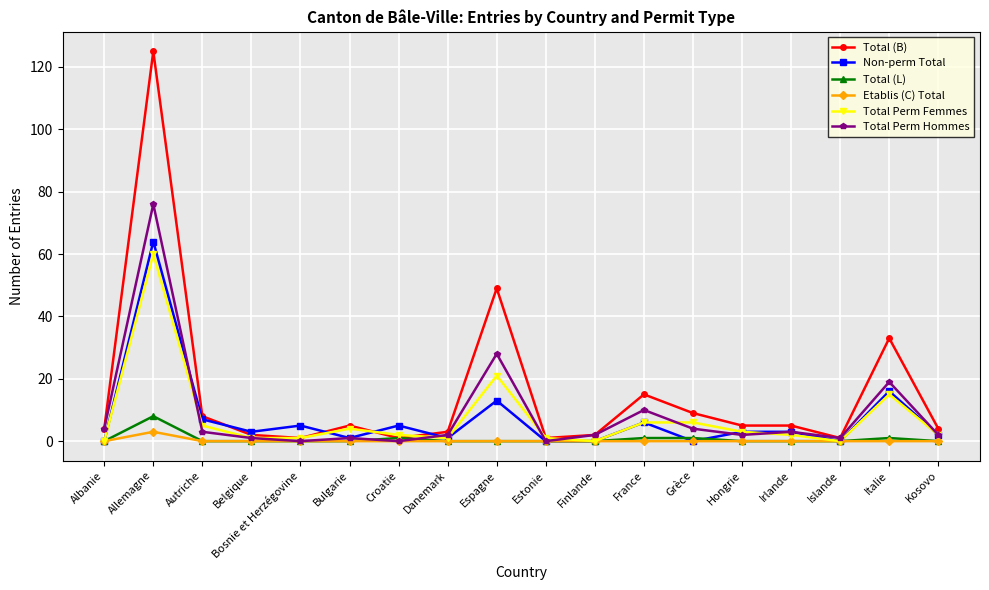

What is the maximum value shown in the chart?

125